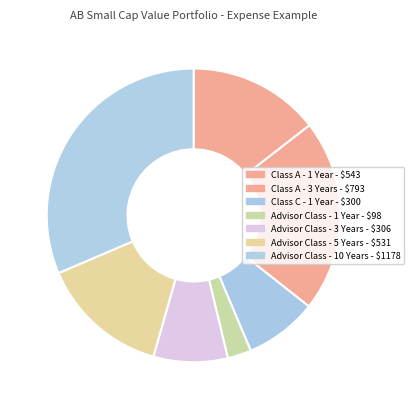

How many slices are in this pie chart?

7